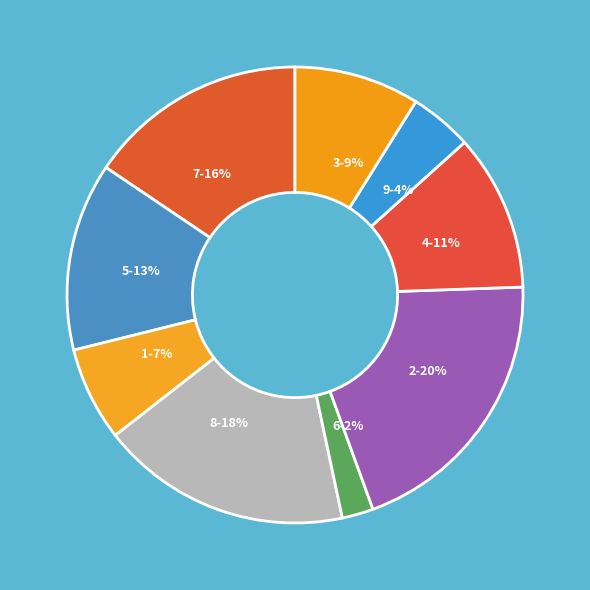

How many segments does this pie chart have?

9